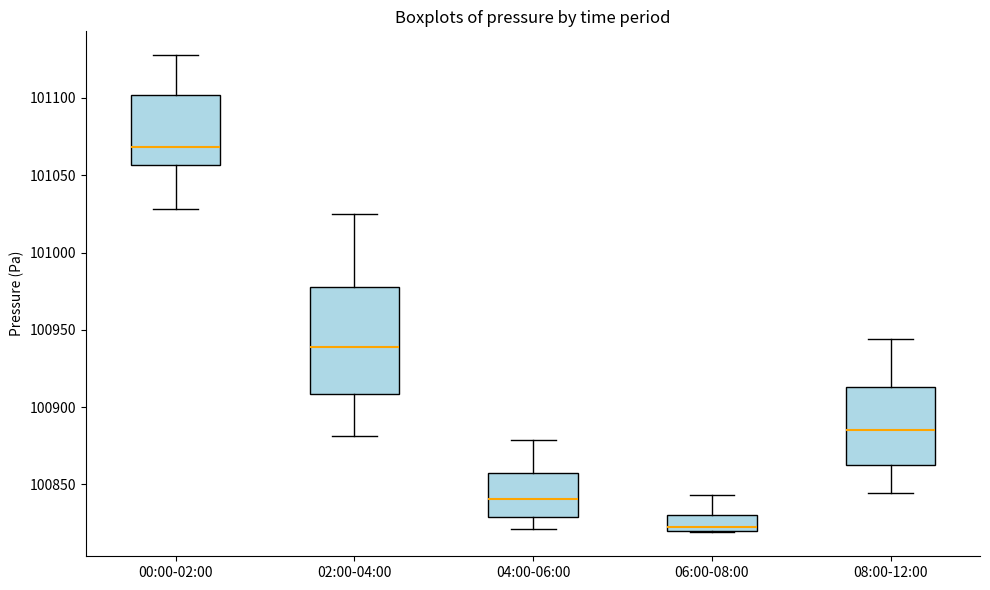

Reading left to right, transcribe this box plot: for each box, give where its median line is, the range the box spans, and where its two whiskers end, as read against the y-axis. The values are not printed on the chart, so give them approximately, as read against the axis.

00:00-02:00: median 101070, box 101055 to 101100, whiskers 101030 to 101130
02:00-04:00: median 100940, box 100910 to 100980, whiskers 100880 to 101025
04:00-06:00: median 100840, box 100830 to 100860, whiskers 100820 to 100880
06:00-08:00: median 100820 (just above the box's lower edge), box 100820 to 100830, whiskers 100820 to 100845
08:00-12:00: median 100885, box 100865 to 100915, whiskers 100845 to 100945